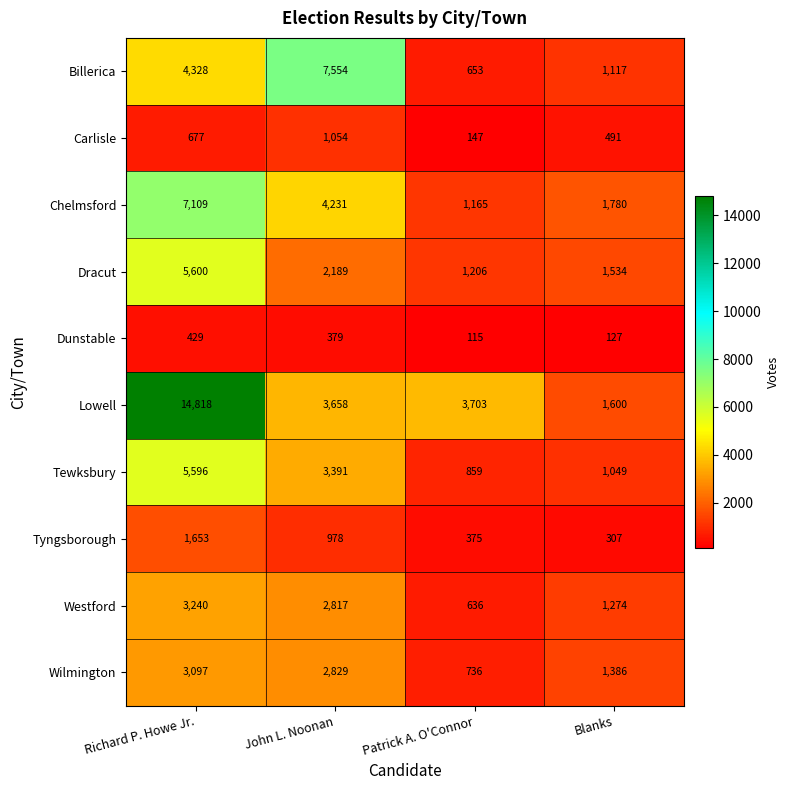

At which category is the sum across all series the highest?

Richard P. Howe Jr.